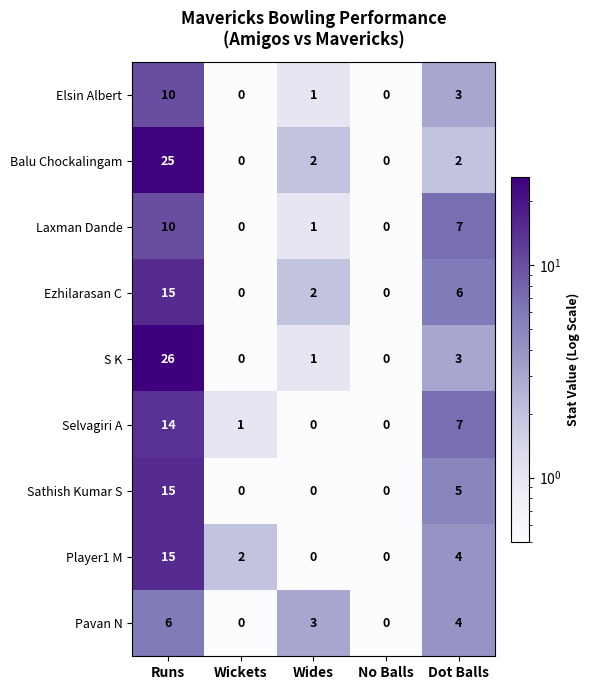

At how many categories does at least one series exceed 6?

2